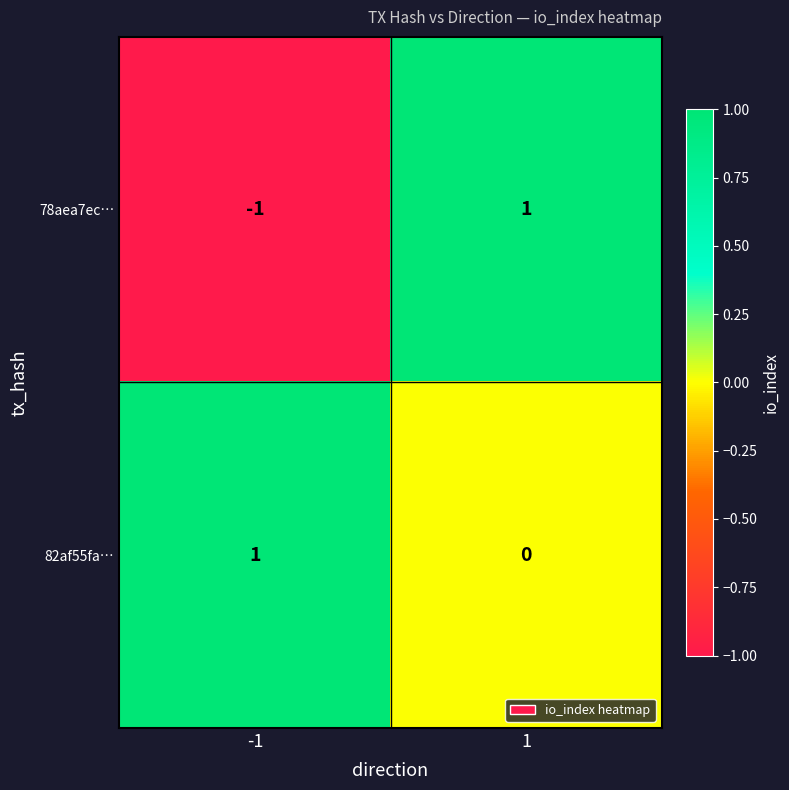

List the labels in order of 82af55fa… value, largest first.

-1, 1